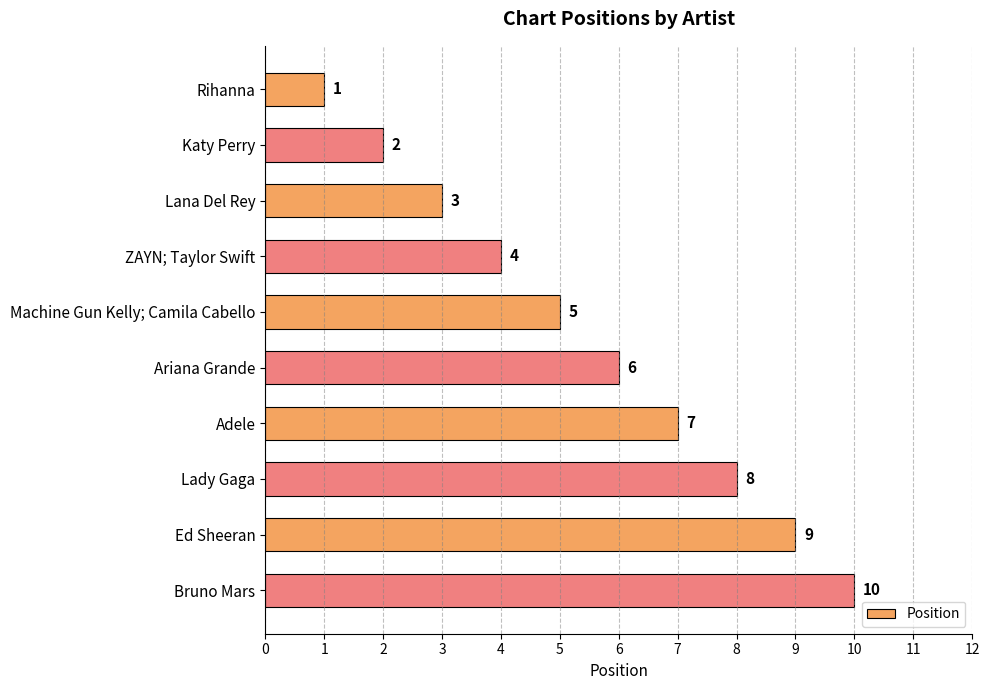

What is the sum of all values?

55